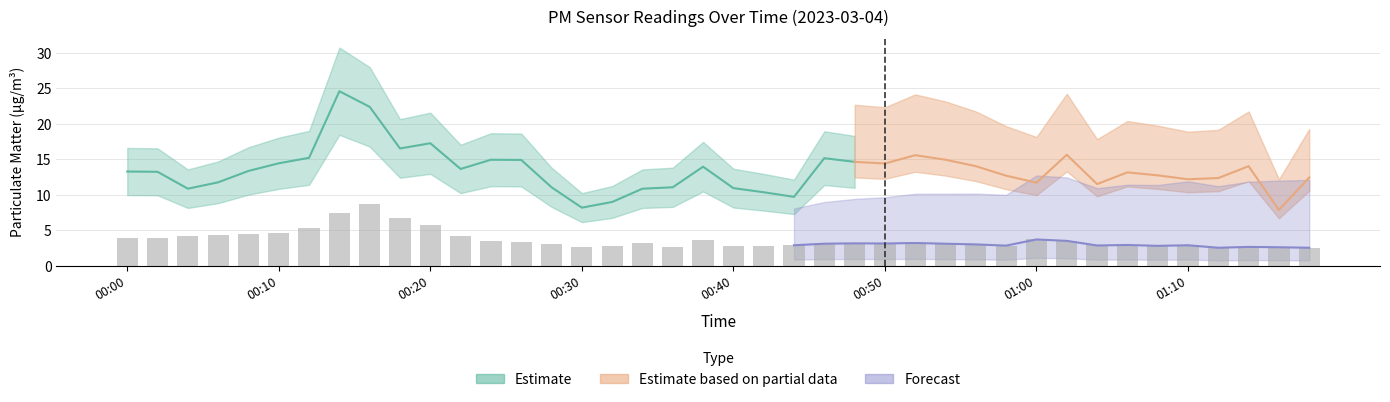

Is it true that the value at 01:06 is 2.9?

True